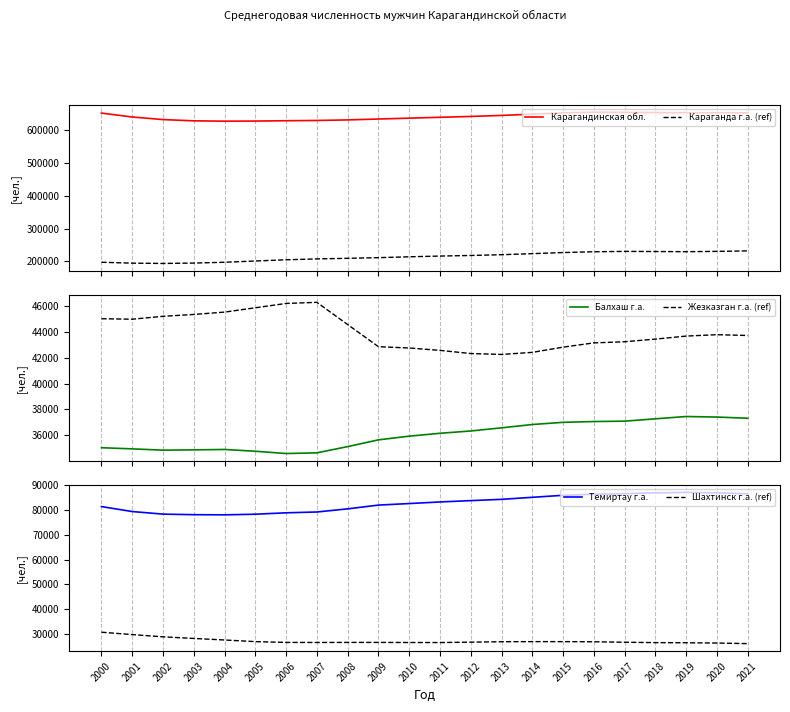

Which category has the highest value across all series?

2016